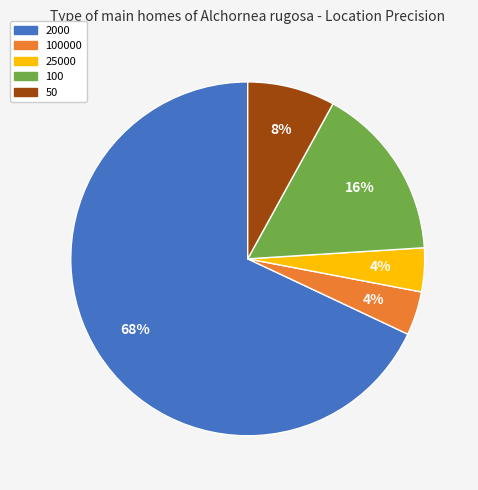

The 2000 slice represents 68% of the pie. True or false?

True